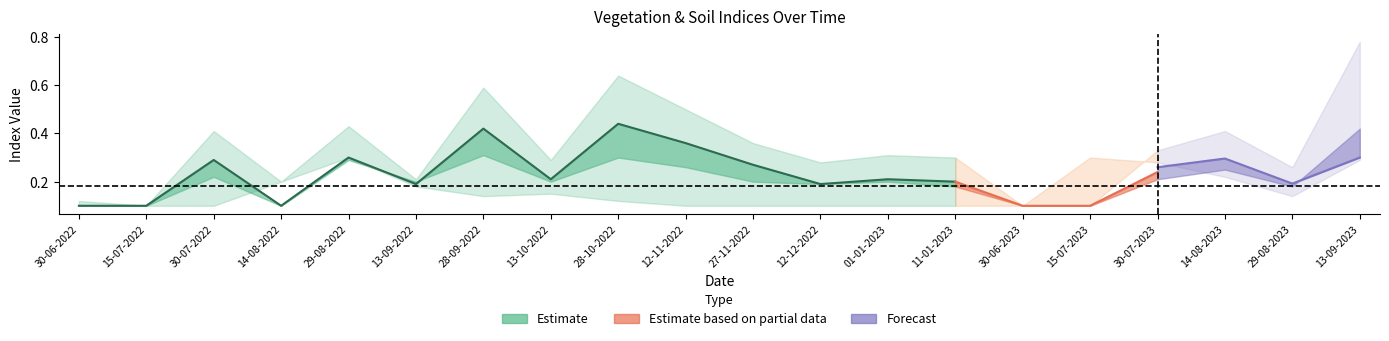

At how many categories does at least one series exceed 0?

20